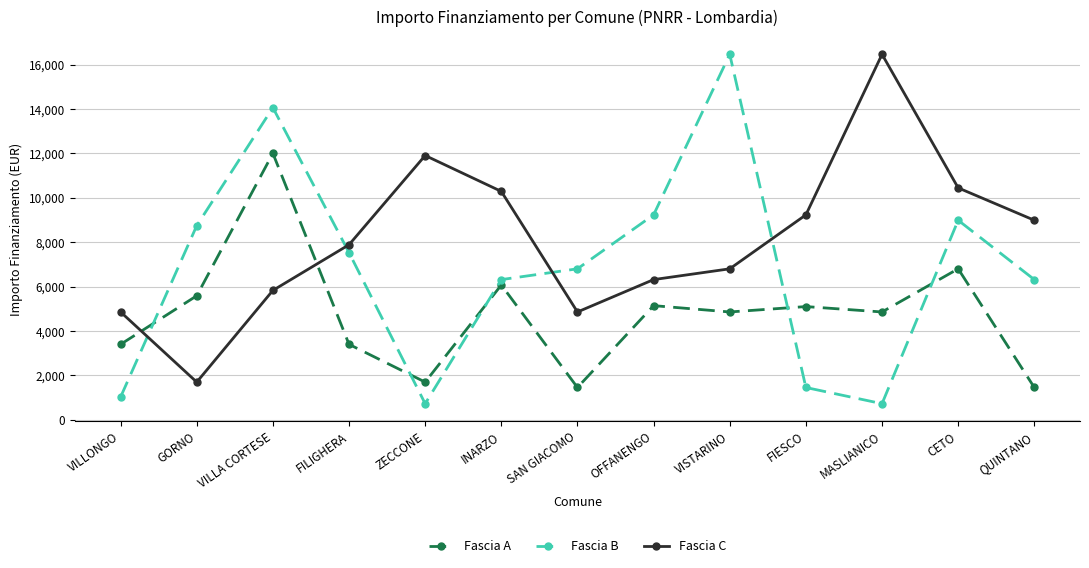

Is it true that Fascia C equals 6515 at SAN GIACOMO?

False